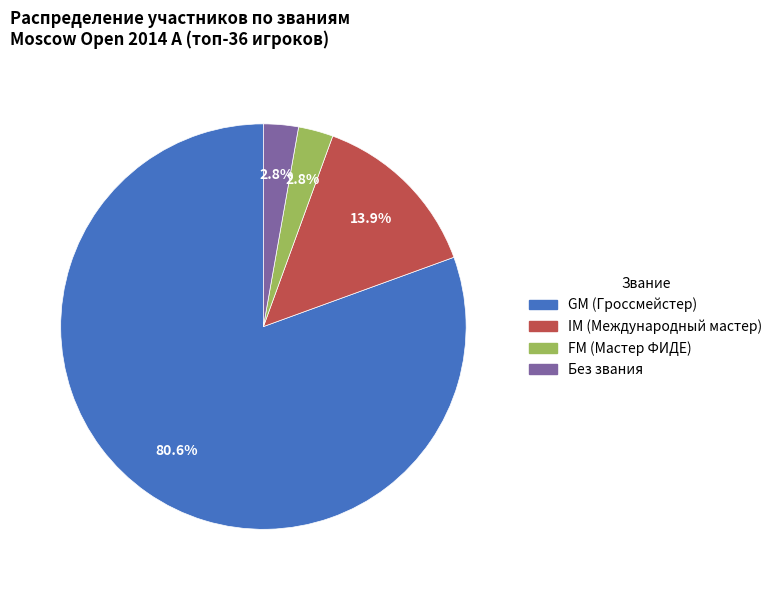

Between GM (Гроссмейстер) and Без звания, which is larger?

GM (Гроссмейстер)